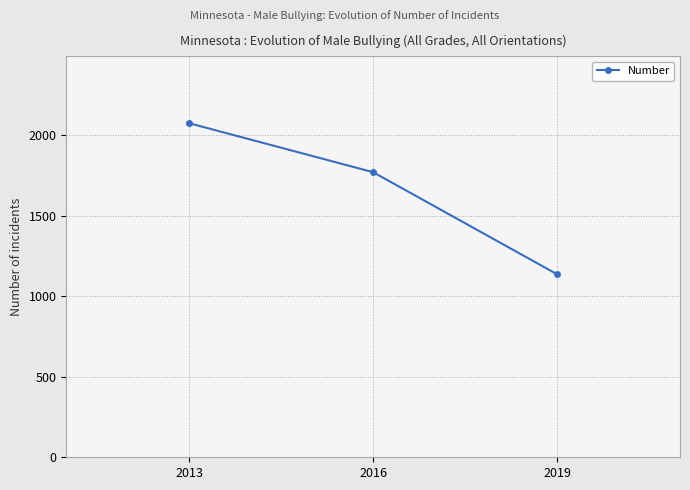

What is the greatest value displayed?

2073